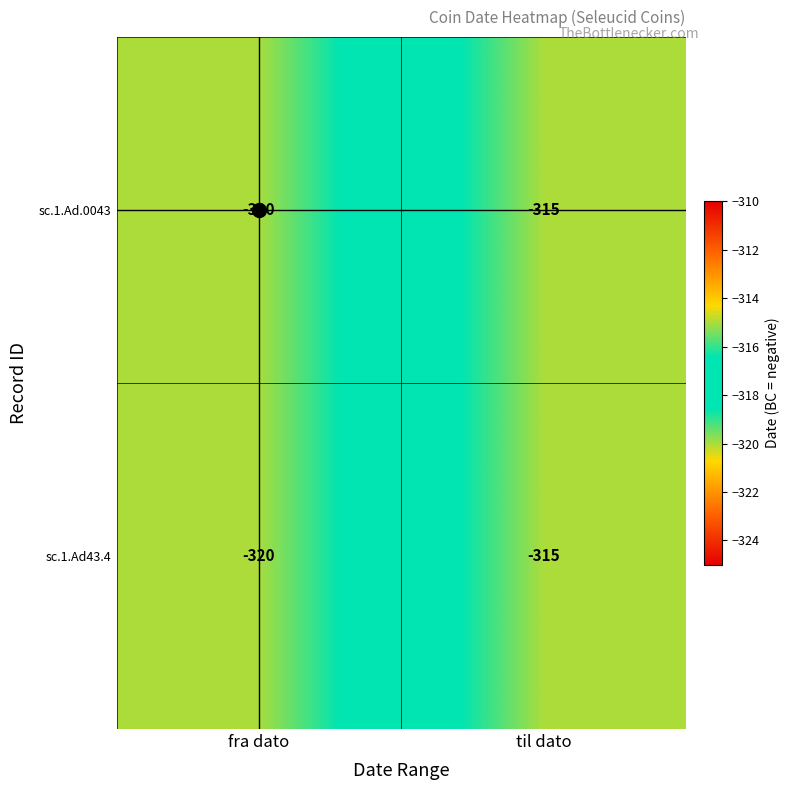

At which label is sc.1.Ad43.4 closest to -317?

til dato